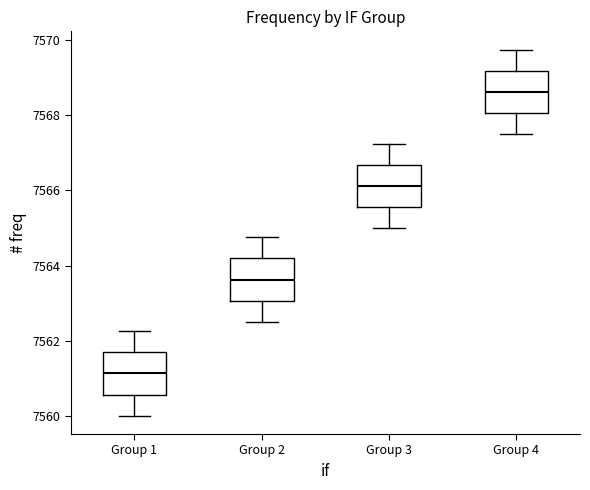

Reading left to right, transcribe this box plot: for each box, give where its median line is, the range the box spans, and where its two whiskers end, as read against the y-axis. The values are not printed on the chart, so give them approximately, as read against the axis.

Group 1: median 7561.2, box 7560.6 to 7561.6, whiskers 7560.0 to 7562.2
Group 2: median 7563.6, box 7563.0 to 7564.2, whiskers 7562.6 to 7564.8
Group 3: median 7566.2, box 7565.6 to 7566.6, whiskers 7565.0 to 7567.2
Group 4: median 7568.6, box 7568.0 to 7569.2, whiskers 7567.6 to 7569.8